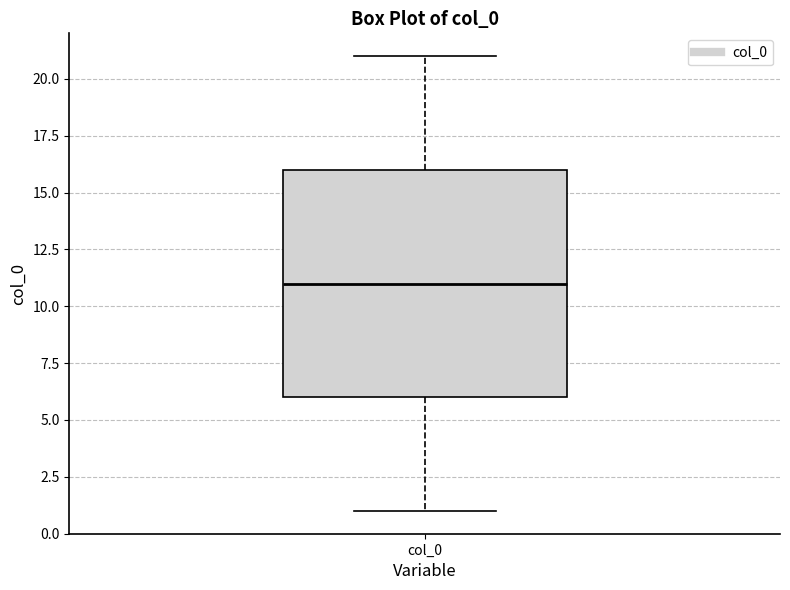

Read this box plot against the y-axis: the position of the median line, the range covered by the box, and the ends of both whiskers. The values are not printed on the chart, so give them approximately, as read against the axis.

median 11, box 6 to 16, whiskers 1 to 21